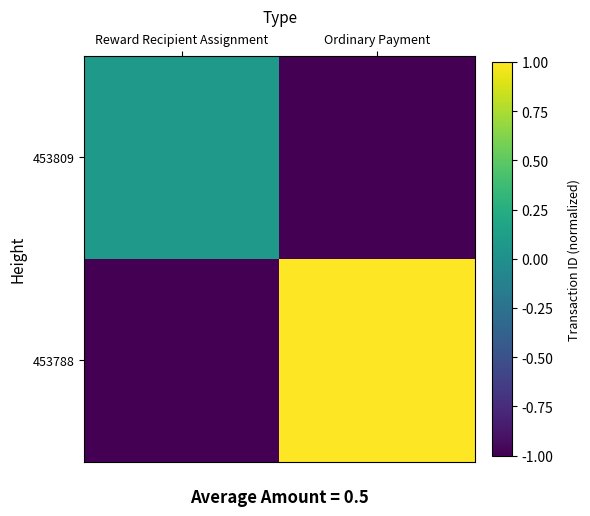

Rank the series at Ordinary Payment from lowest to highest value.

453809, 453788